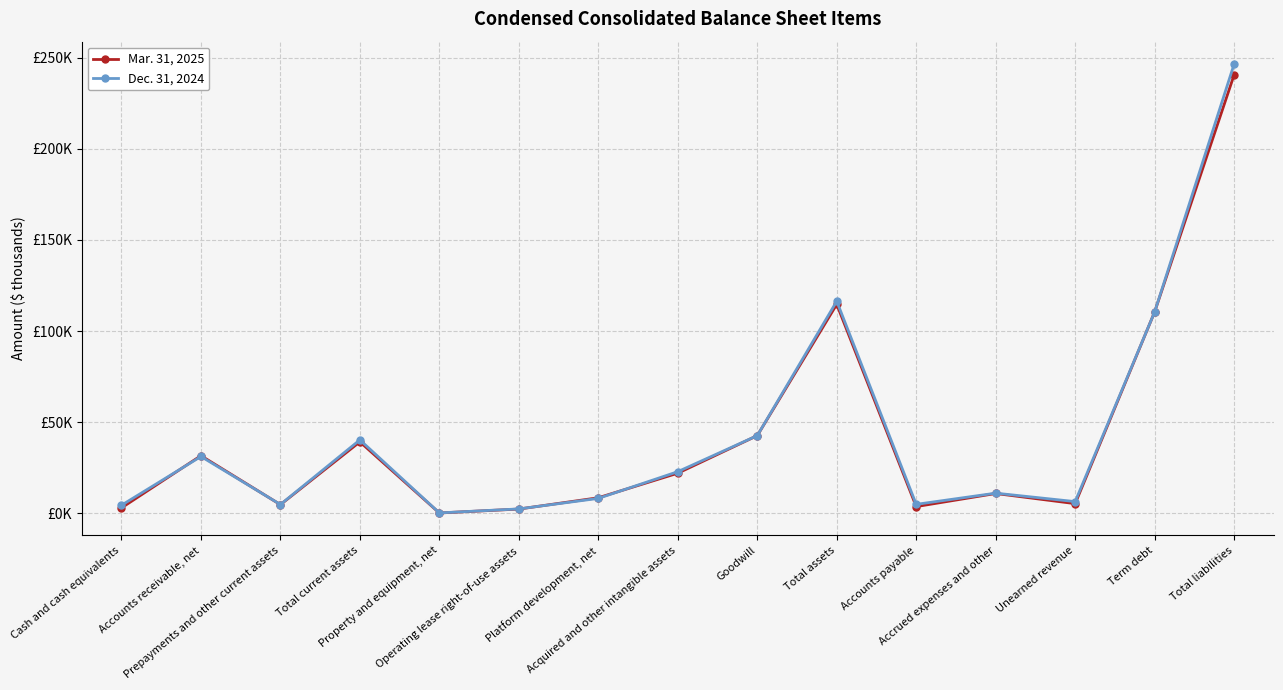

Where is the first local minimum for Mar. 31, 2025?

Prepayments and other current assets